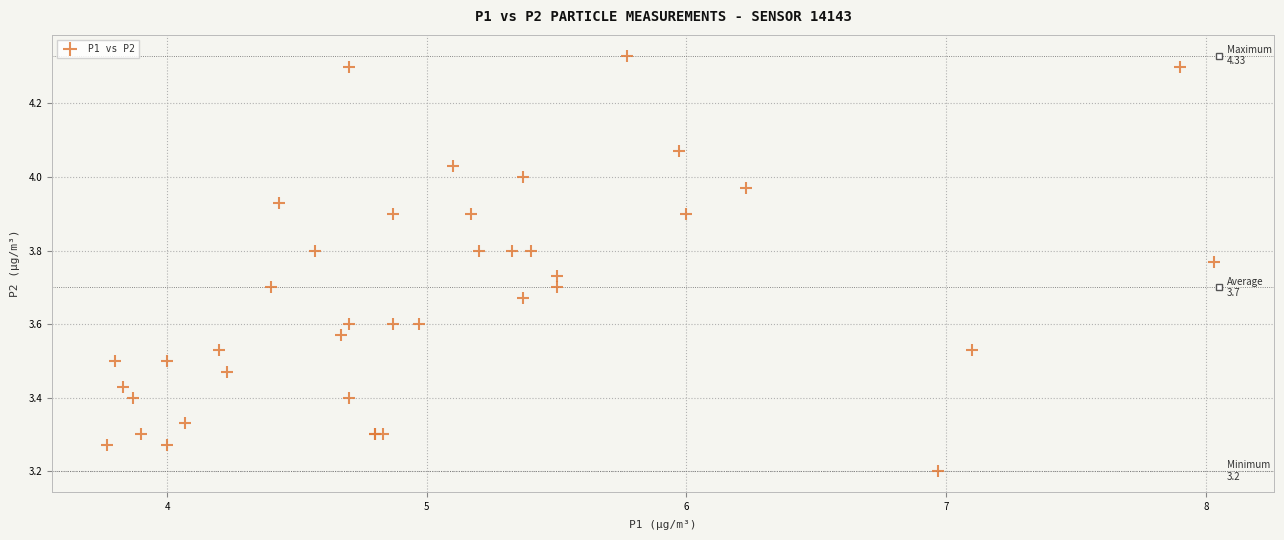

What Y value in the scatter plot is closest to 3?

3.2